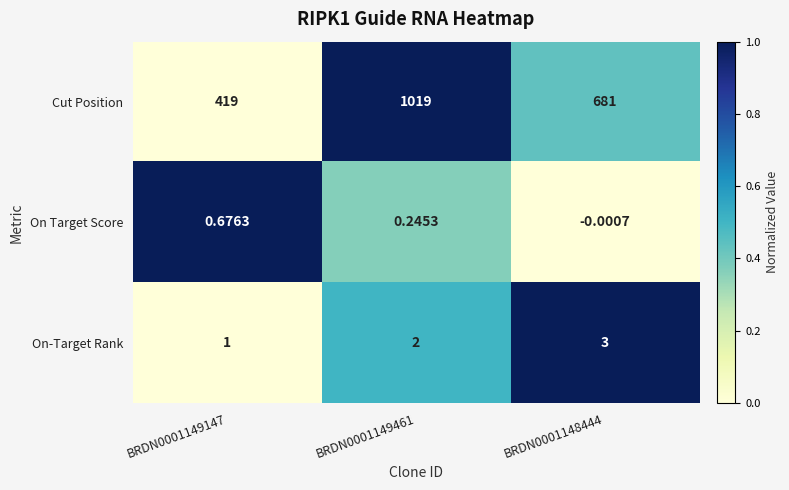

At which category is the sum across all series the highest?

BRDN0001149461